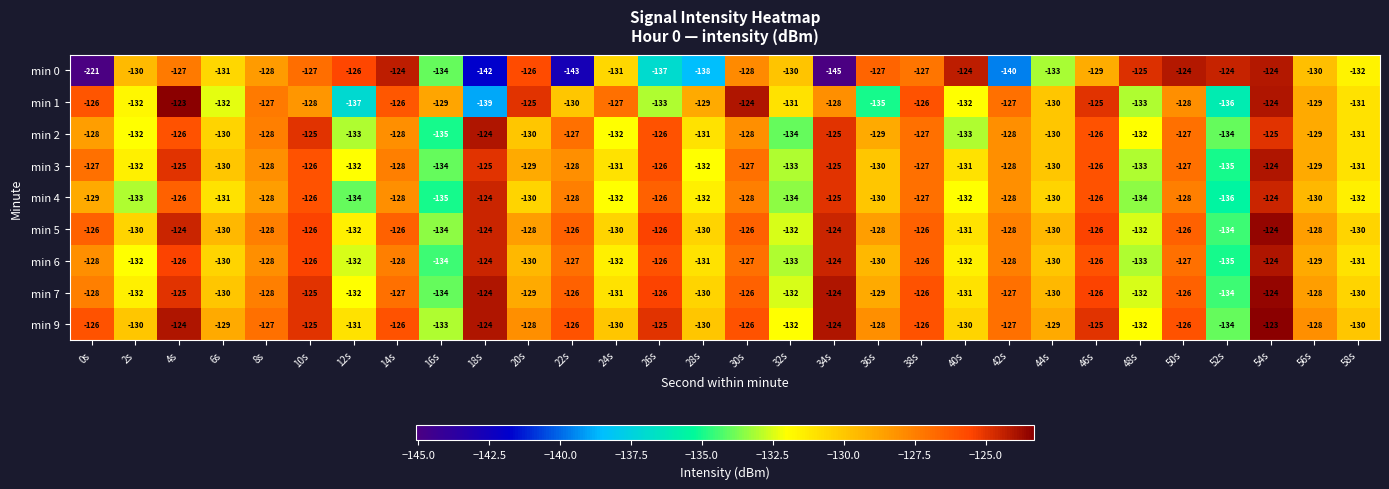

What is the spread (max minus min) of values at 32s?

4